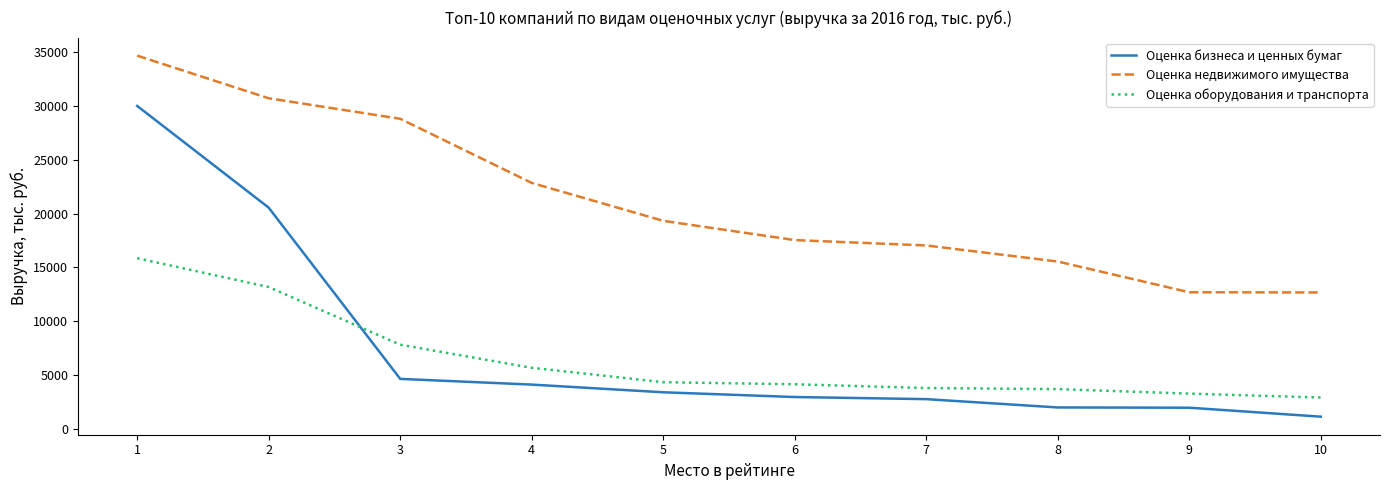

At which label does Оценка бизнеса и ценных бумаг reach its minimum?

10